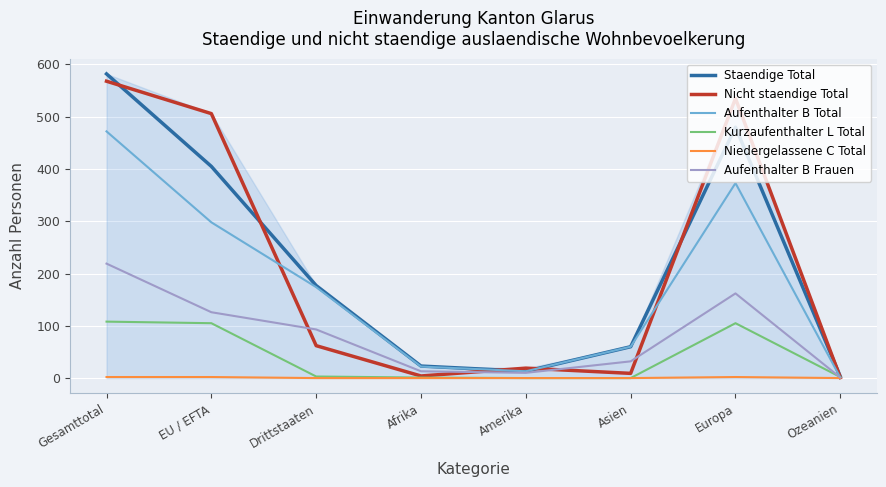

Between Drittstaaten and Amerika, which series saw the biggest shift?

Staendige Total